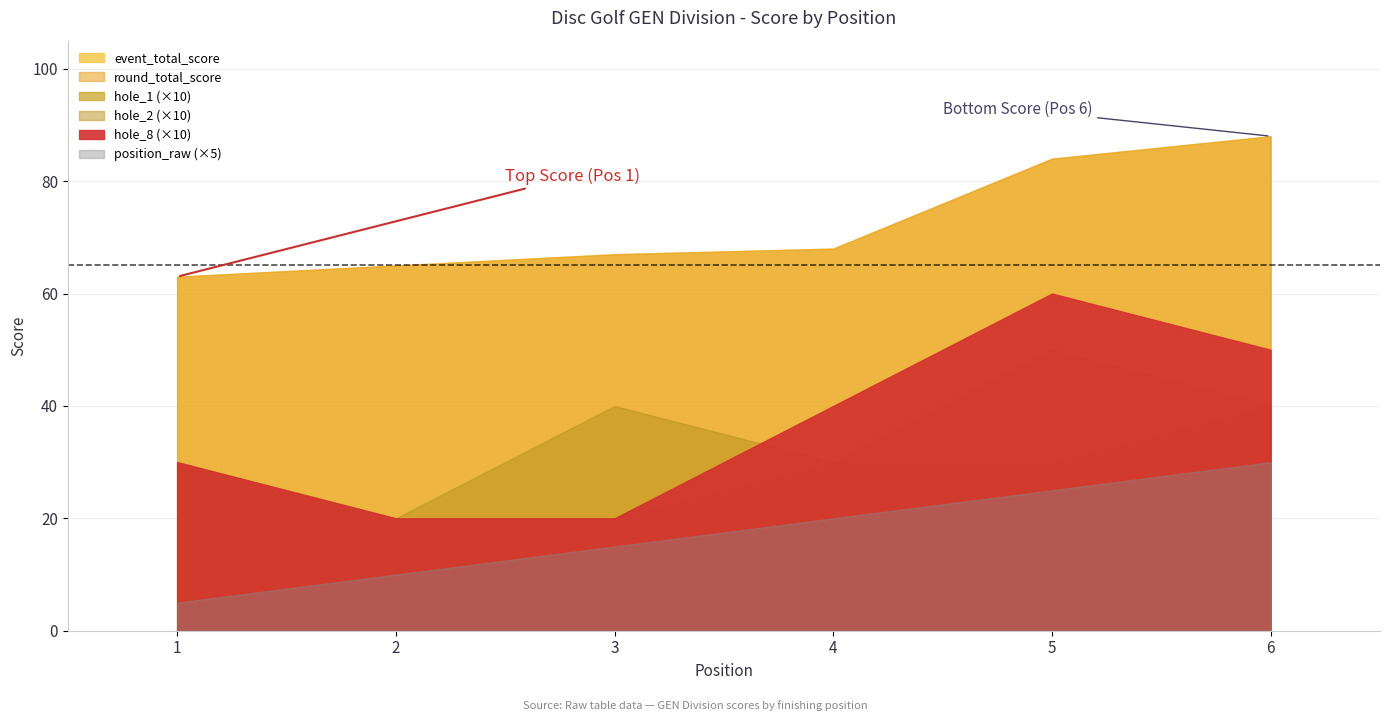

The value of hole_8 at 2 is 2. True or false?

True